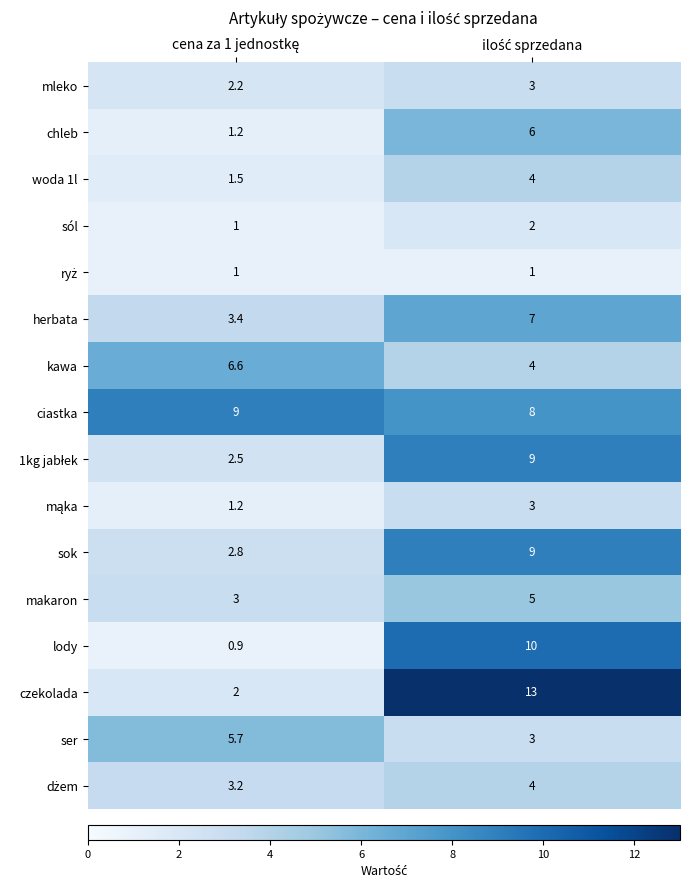

Which series has the largest total across all categories?

ciastka